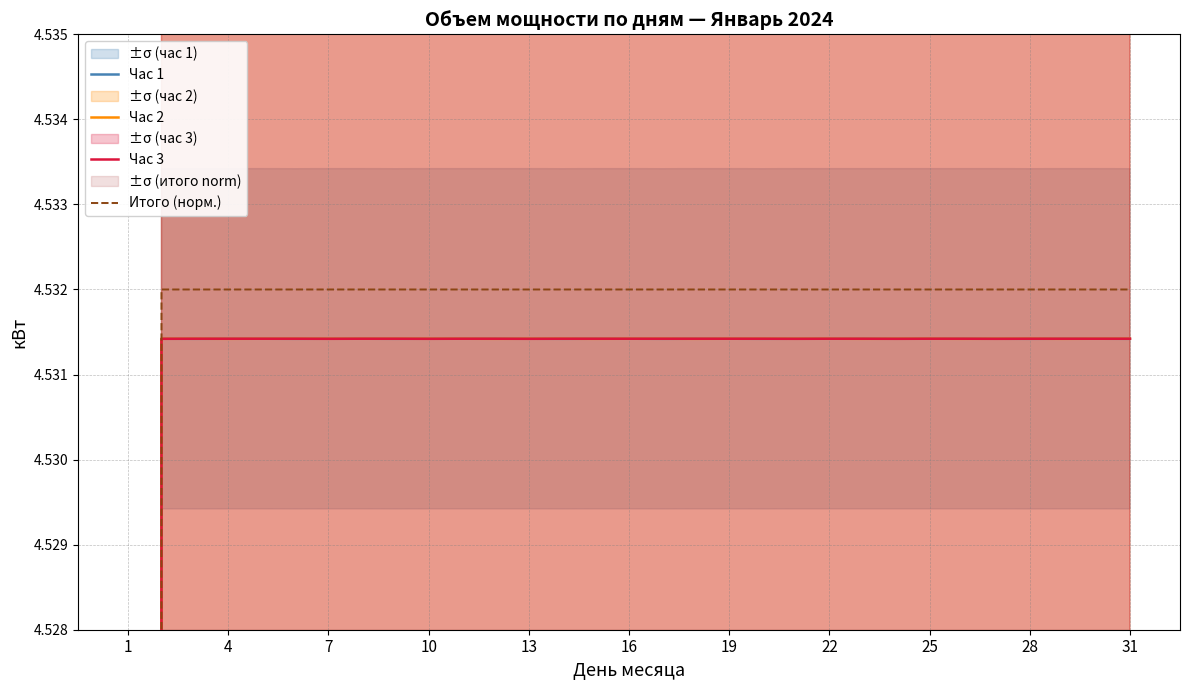

What is the total value across all series at 26?

18.1